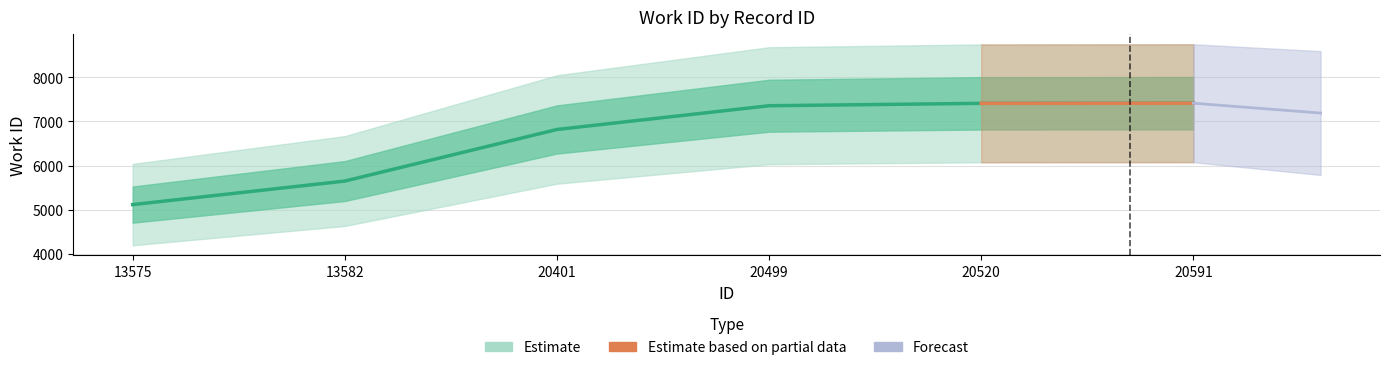

What is the change in value from 20401 to 20591?

+594.2